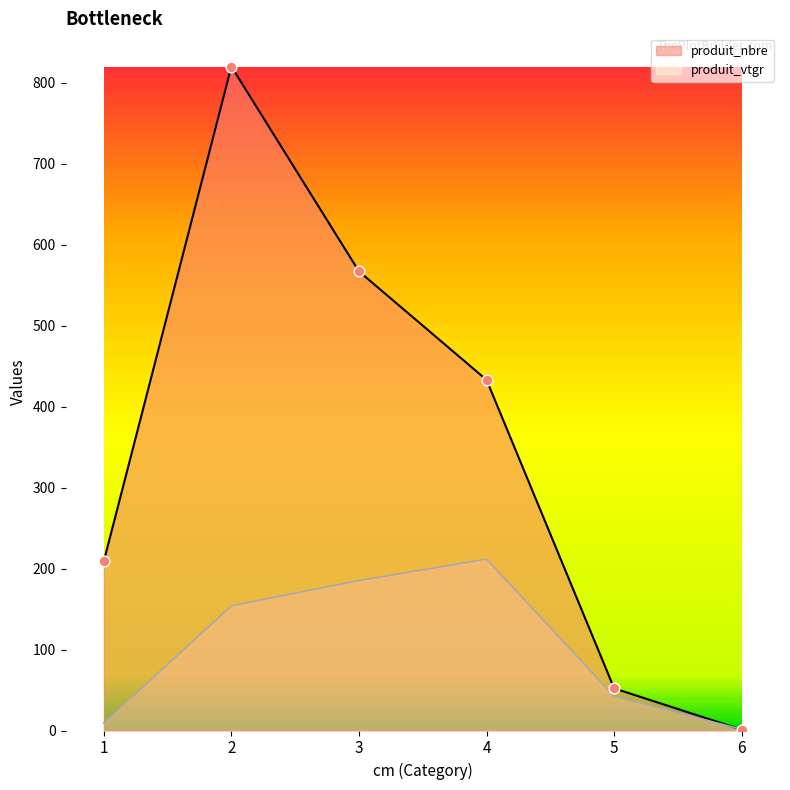

Which series reaches the minimum Y coordinate?

produit_nbre